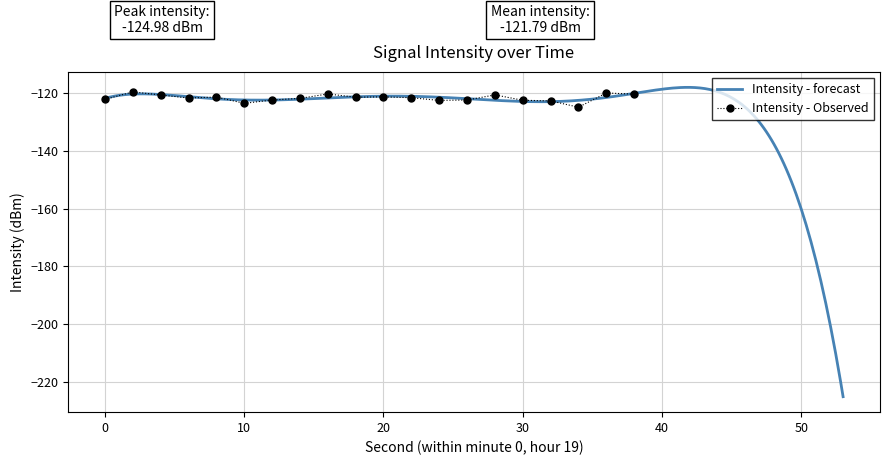

At which label is the value closest to -122?

14